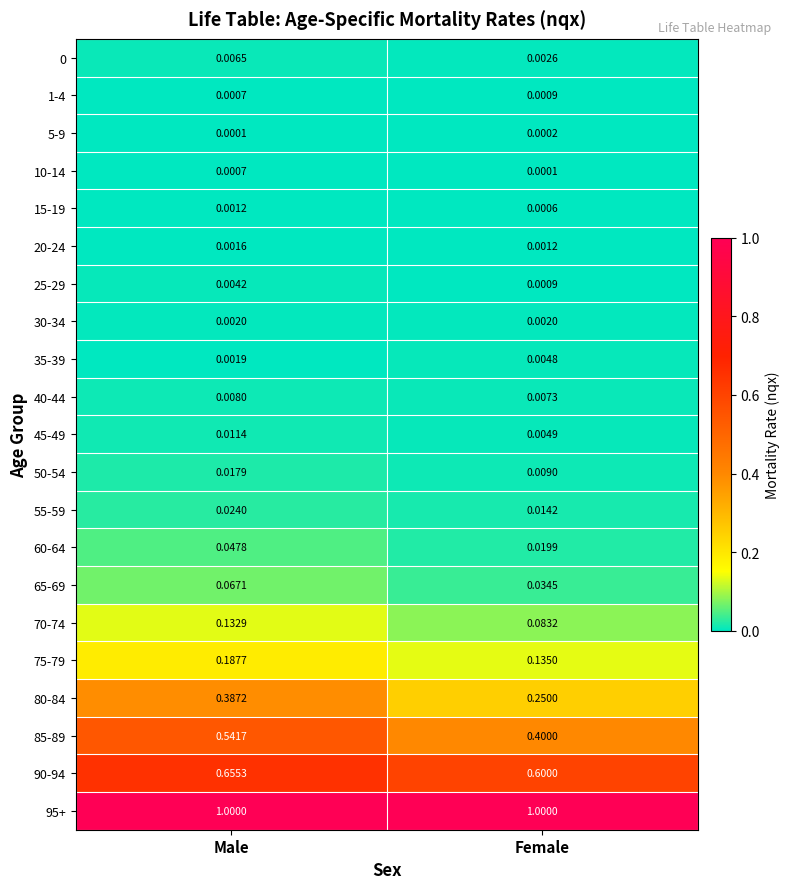

At which label does 90-94 reach its peak?

Male